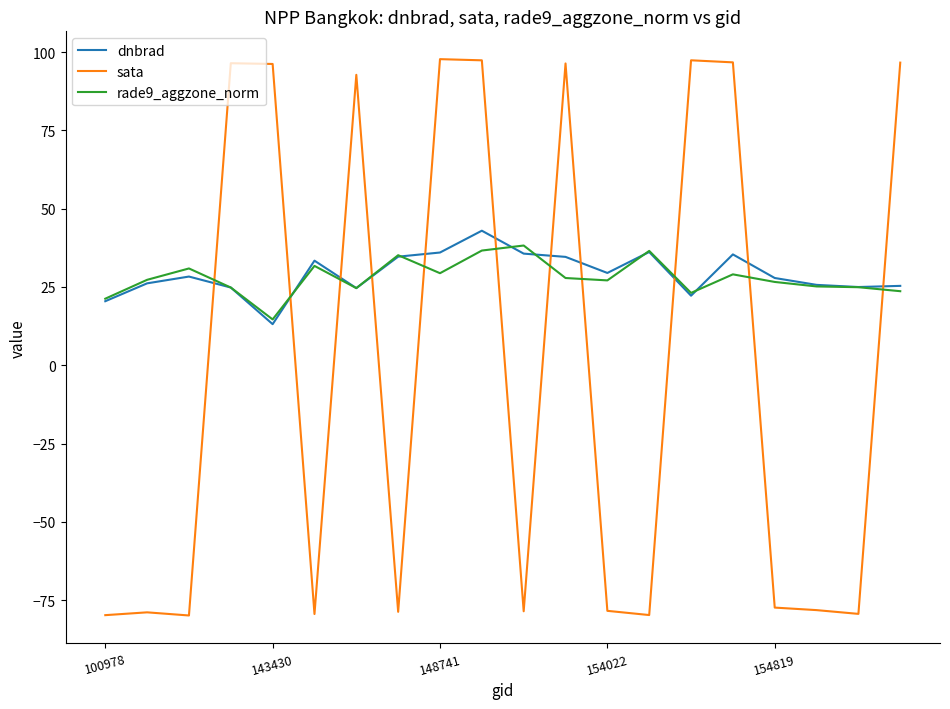

How many times do rade9_aggzone_norm and sata cross each other?

11